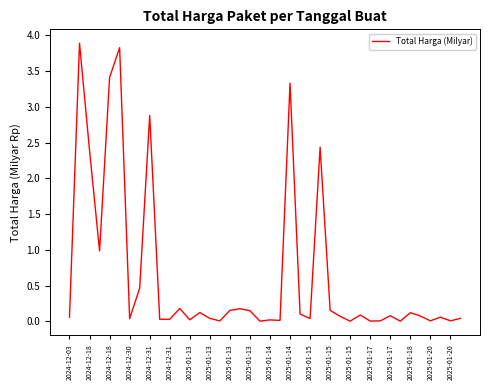

What is the maximum value shown in the chart?

3.9